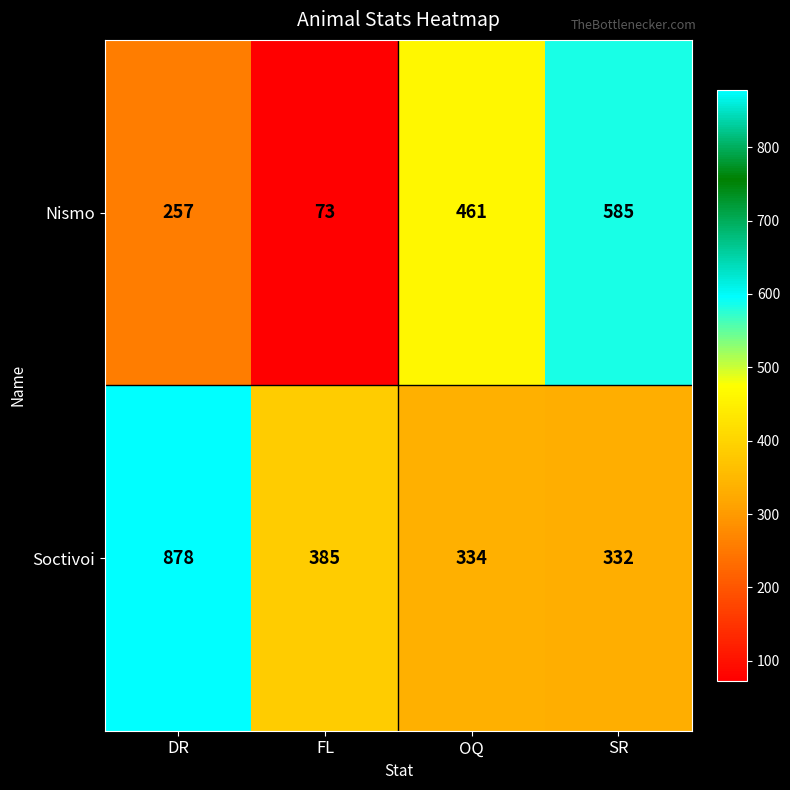

Count the number of categories in the chart.

4